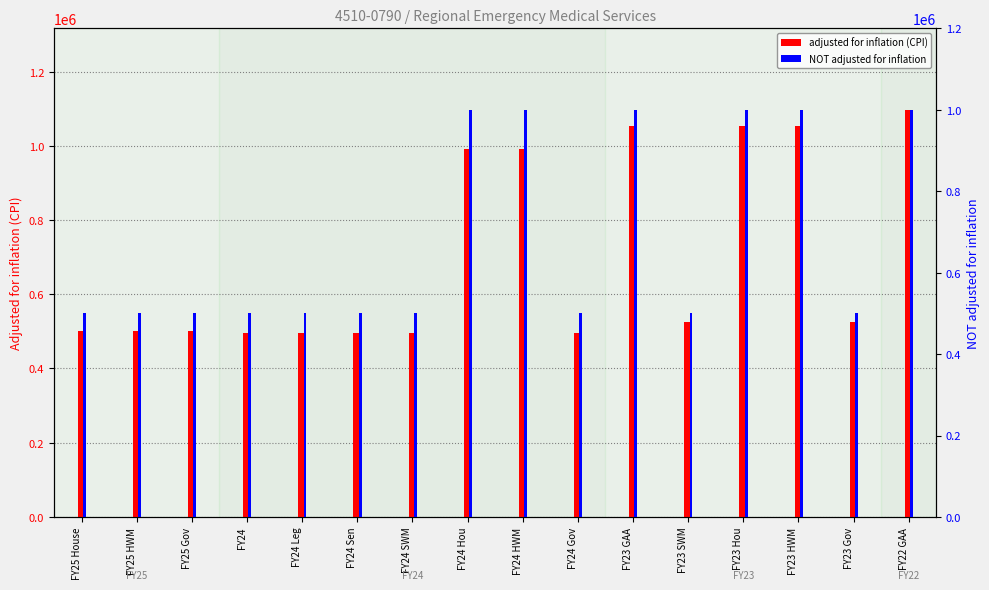

At which category is the sum across all series the highest?

FY22 GAA